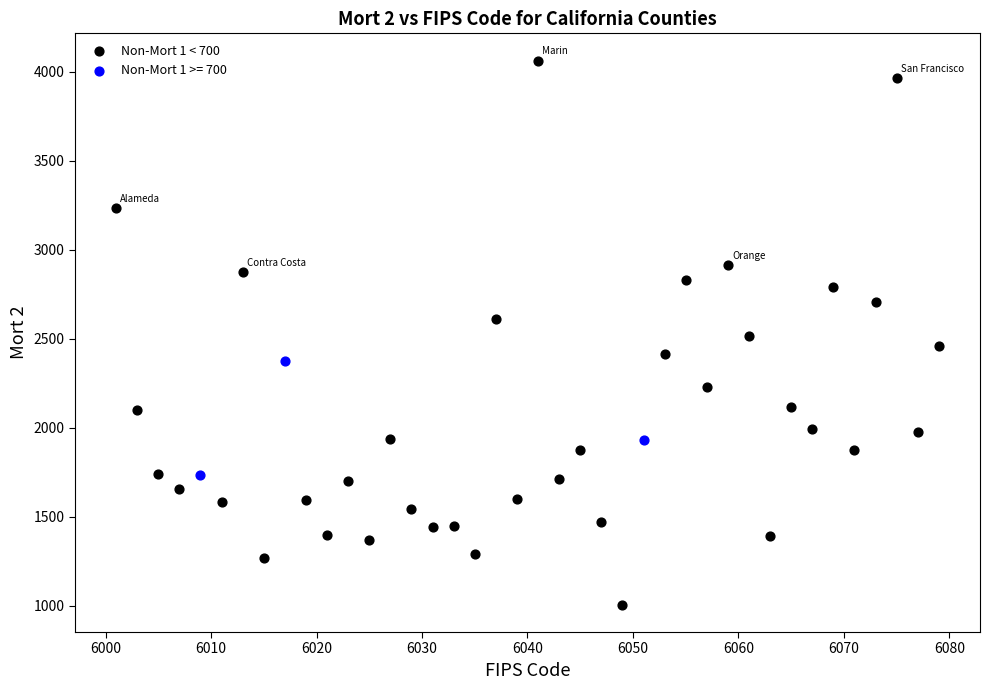

Which series has the largest Y range (max minus min)?

Non-Mort 1 < 700